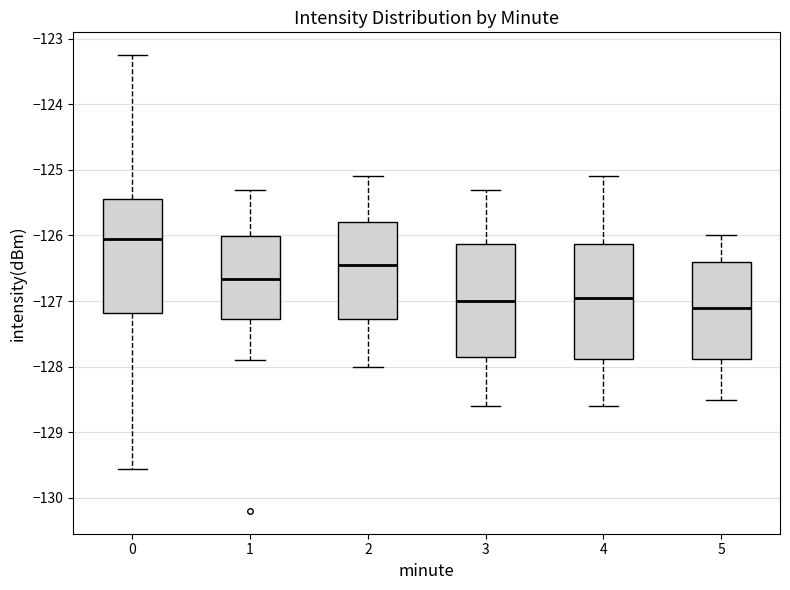

Reading left to right, read every box against the y-axis: the position of its median line, the range the box covers, and the ends of its whiskers. The values are not printed on the chart, so give them approximately, as read against the axis.

0: median -126.0, box -127.2 to -125.4, whiskers -129.6 to -123.3
1: median -126.7, box -127.3 to -126.0, whiskers -127.9 to -125.3
2: median -126.4, box -127.3 to -125.8, whiskers -128.0 to -125.1
3: median -127.0, box -127.8 to -126.1, whiskers -128.6 to -125.3
4: median -126.9, box -127.9 to -126.1, whiskers -128.6 to -125.1
5: median -127.1, box -127.9 to -126.4, whiskers -128.5 to -126.0